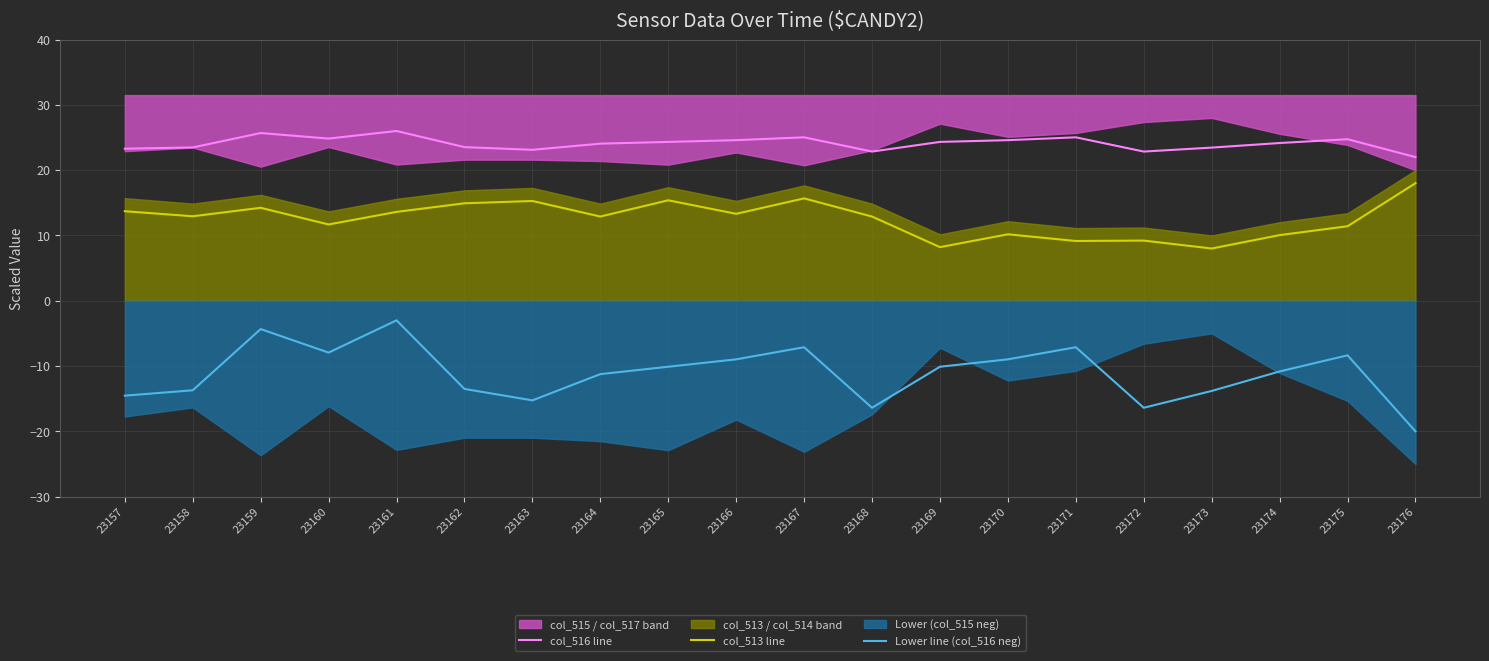

Count the number of categories in the chart.

20